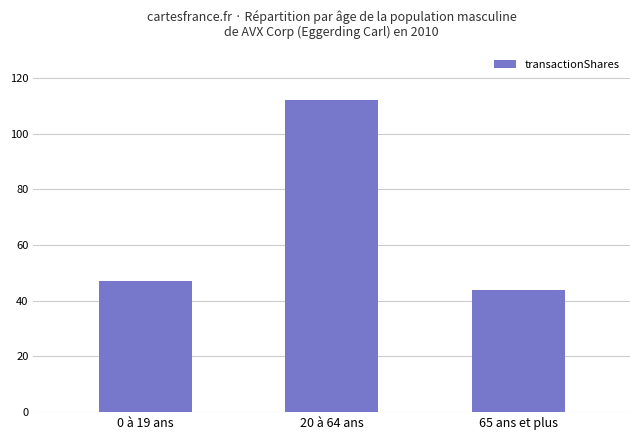

Between 20 à 64 ans and 65 ans et plus, which is larger?

20 à 64 ans